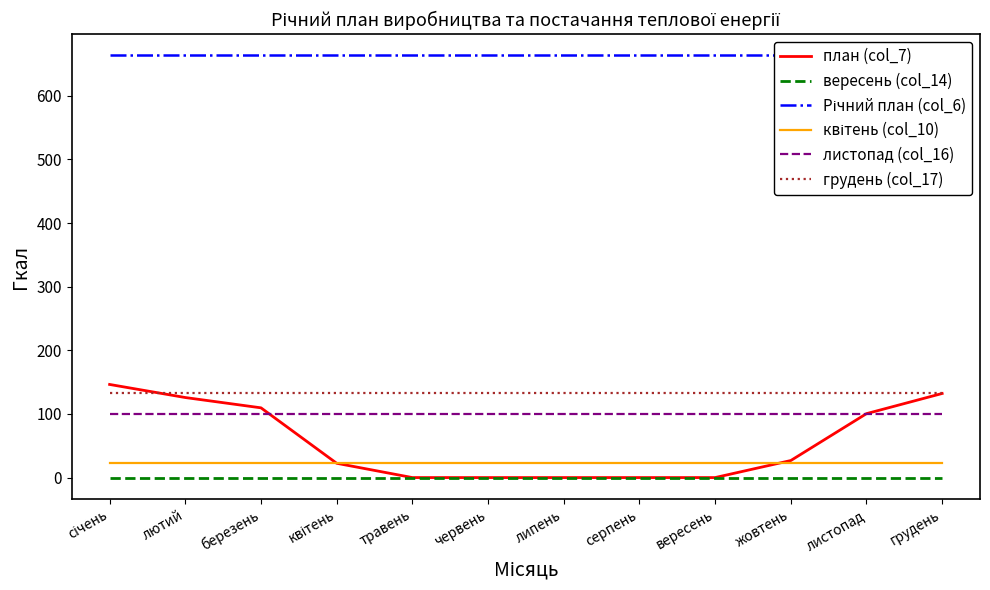

How many lines are shown in the chart?

6